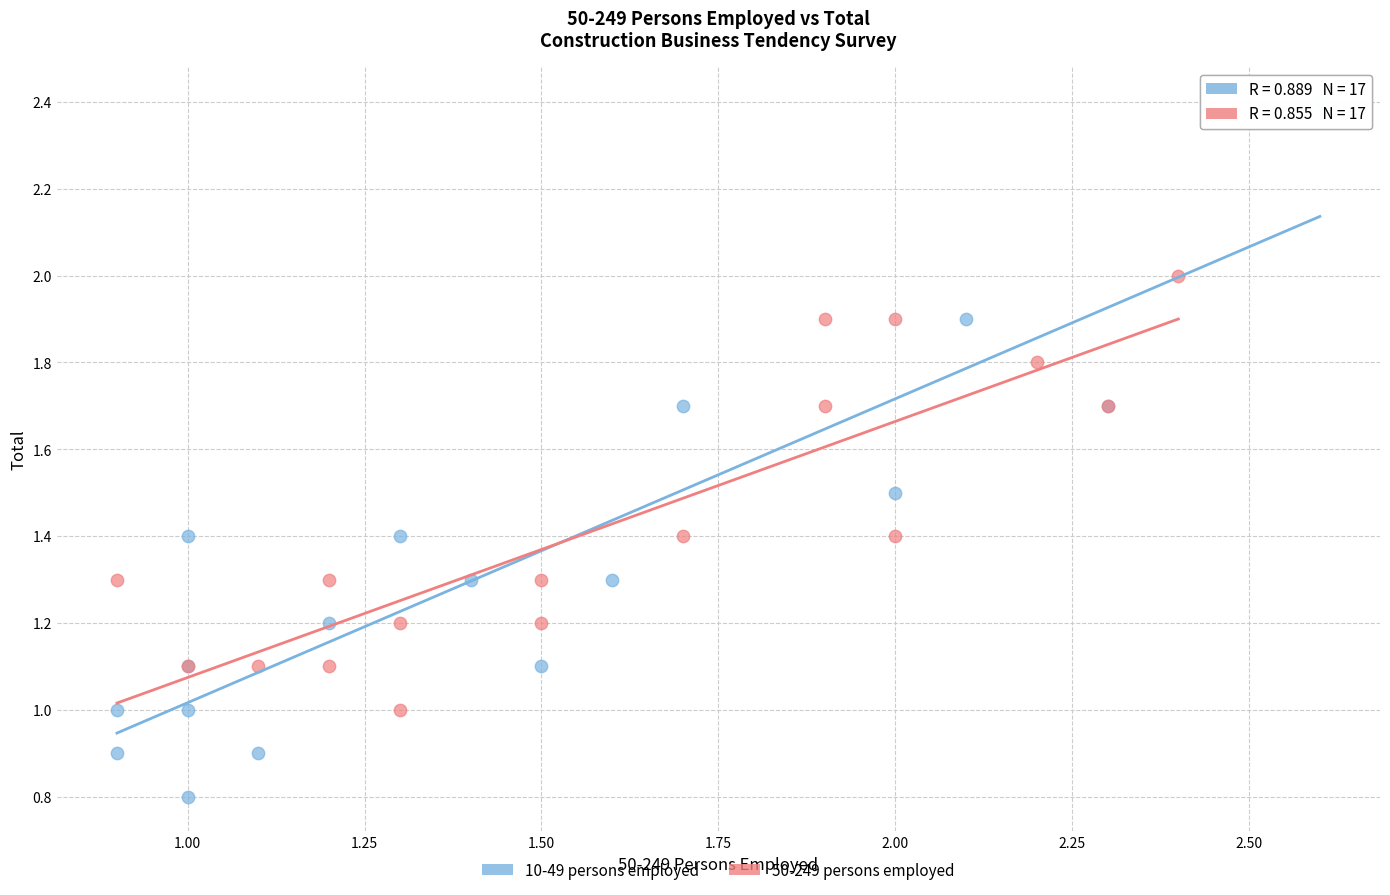

Which series contains the highest Y value?

10-49 persons employed